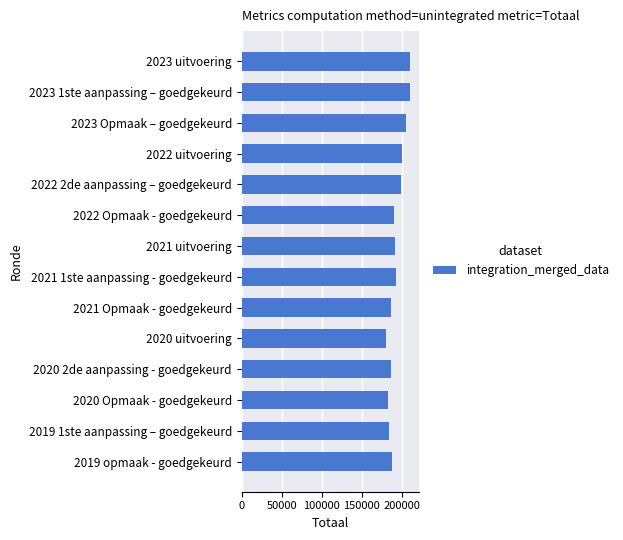

How many distinct data groups are displayed?

1